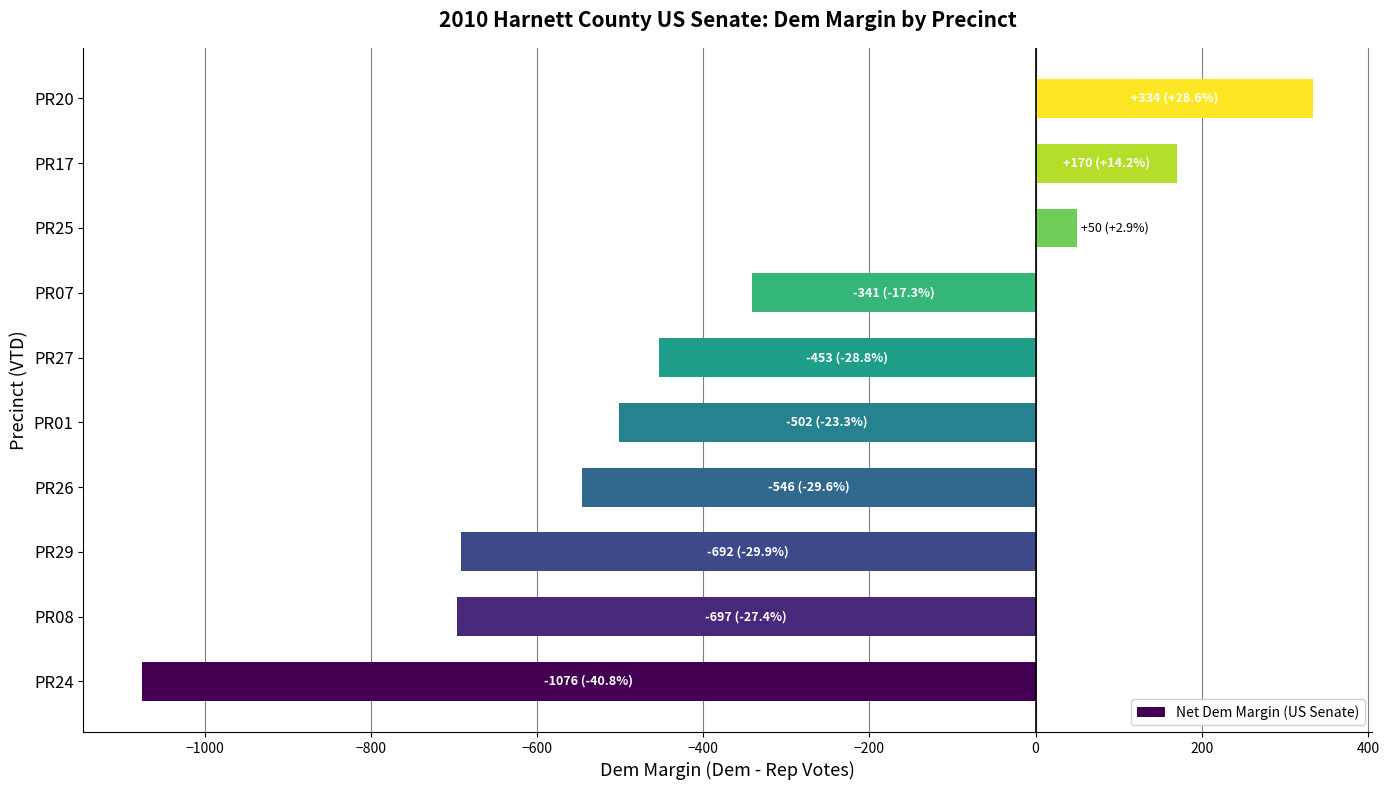

How many bars are there in total?

10